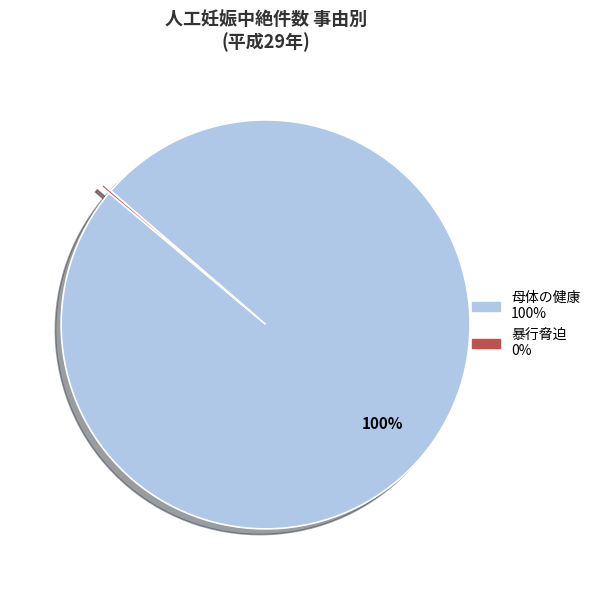

Is there any slice that represents more than half of the pie?

Yes